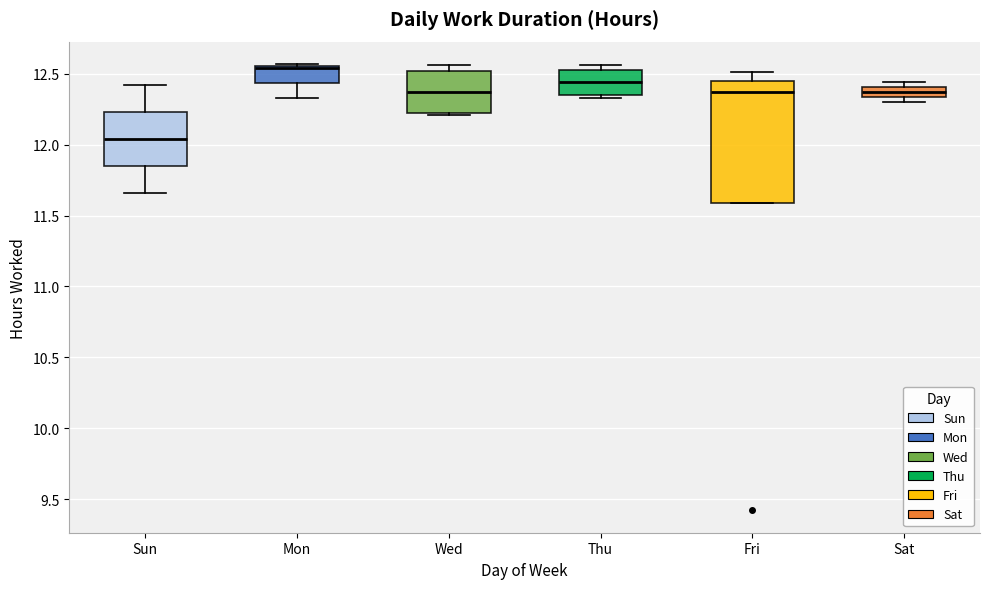

Where is the lower edge of the box for Wed on the y-axis? The values are not printed on the chart, so give them approximately, as read against the axis.

12.25